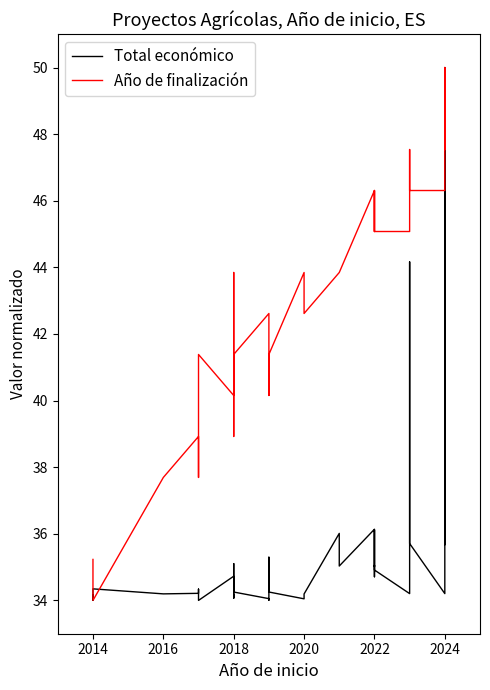

True or false: Año de finalización and Total económico intersect in this chart.

True